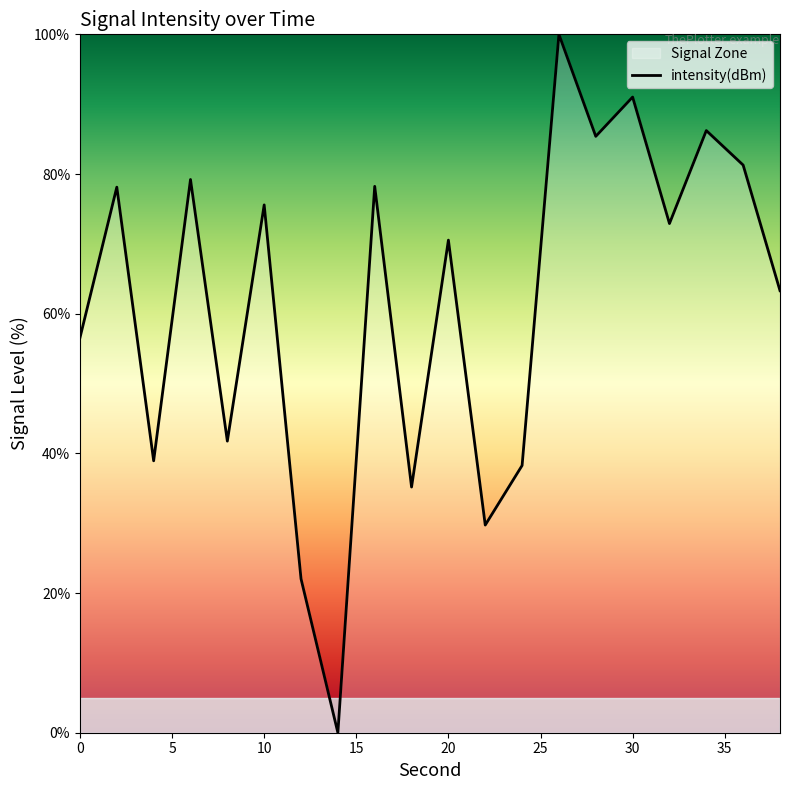

Reading left to right, transcribe all the data shown in this chart.

56.6	78.1	38.9	79.2	41.8	75.6	22.0	0.0	78.2	35.2	70.5	29.7	38.3	100.0	85.4	91.0	72.9	86.2	81.3	63.3